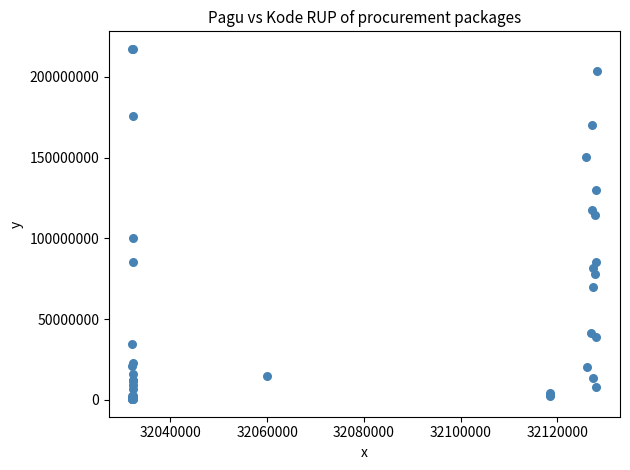

What Y value in the scatter plot is closest to 108830000?

114296000